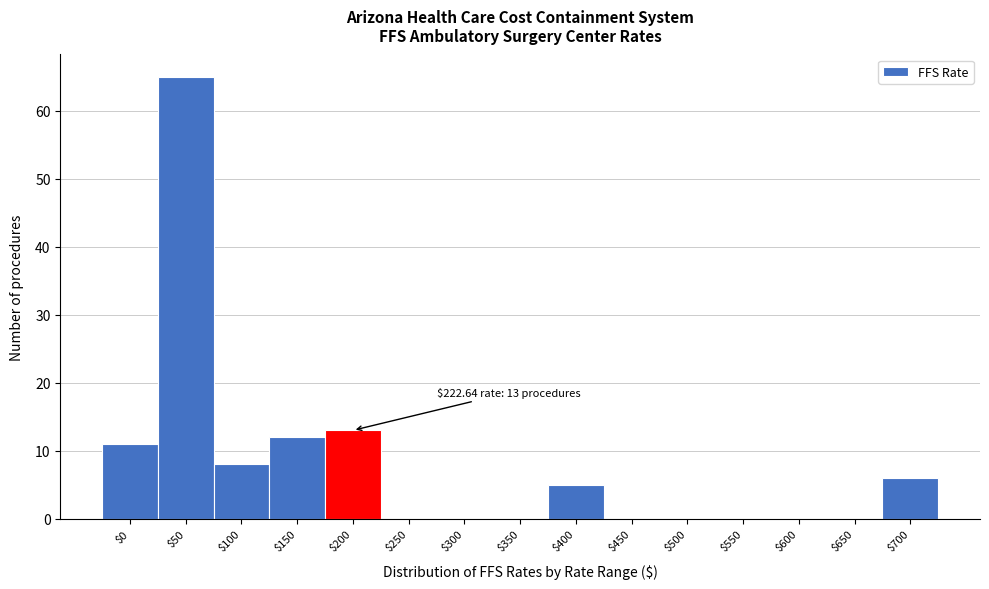

What is the sum of all values?

120